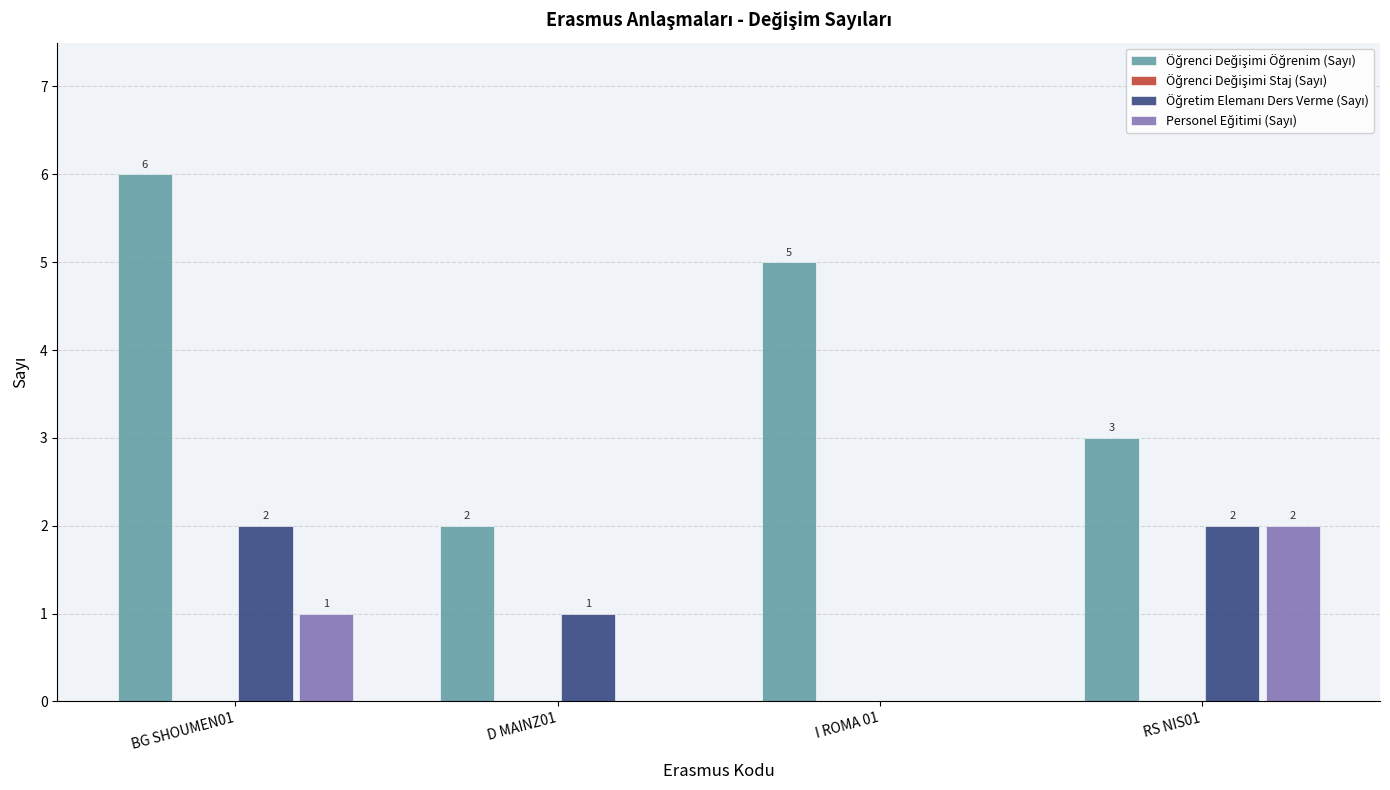

What is the total value across all series at D MAINZ01?

3